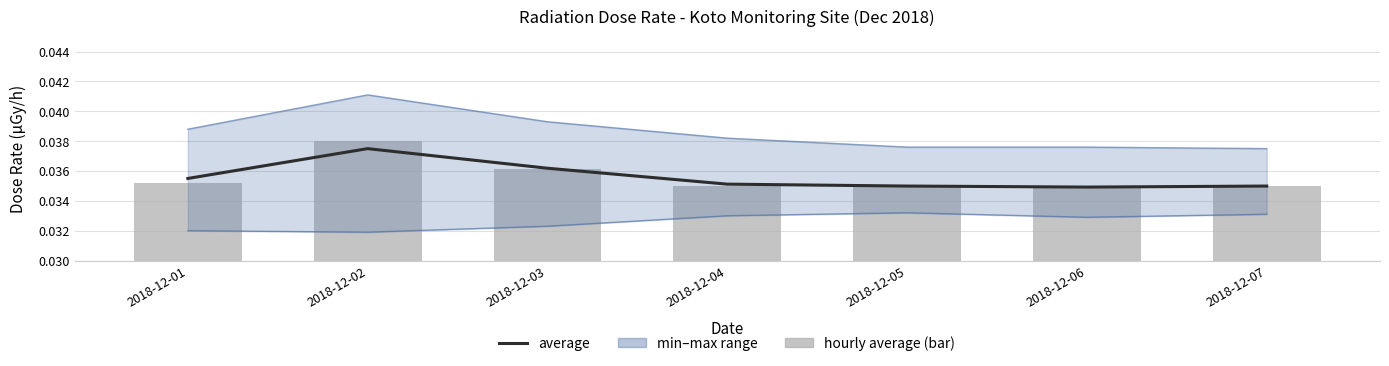

Reading left to right, transcribe all the data shown in this chart.

average: 2018-12-01=0.0	2018-12-02=0.0	2018-12-03=0.0	2018-12-04=0.0	2018-12-05=0.0	2018-12-06=0.0	2018-12-07=0.0
max: 2018-12-01=0.0	2018-12-02=0.0	2018-12-03=0.0	2018-12-04=0.0	2018-12-05=0.0	2018-12-06=0.0	2018-12-07=0.0
min: 2018-12-01=0.0	2018-12-02=0.0	2018-12-03=0.0	2018-12-04=0.0	2018-12-05=0.0	2018-12-06=0.0	2018-12-07=0.0
average (hourly): 2018-12-01=0.0	2018-12-02=0.0	2018-12-03=0.0	2018-12-04=0.0	2018-12-05=0.0	2018-12-06=0.0	2018-12-07=0.0